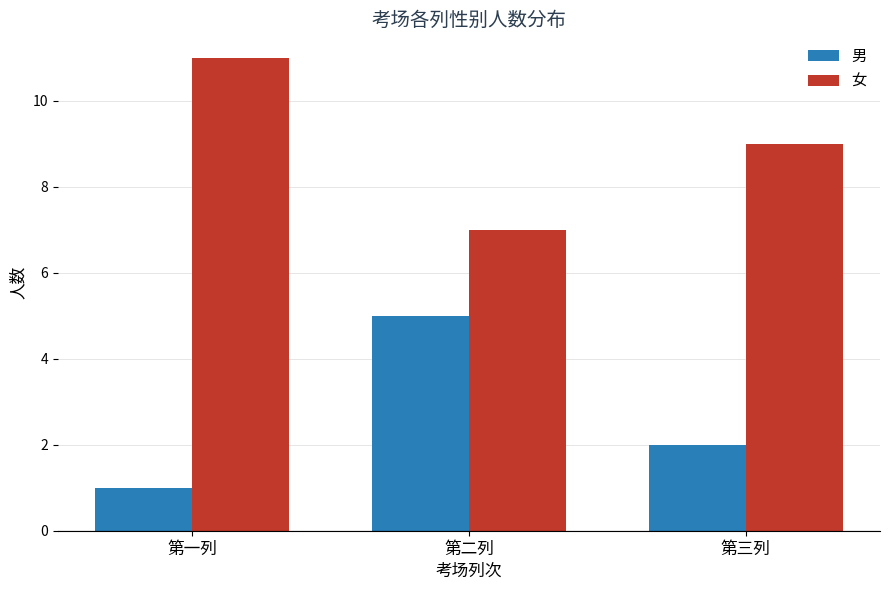

How many data points does each series have?

3